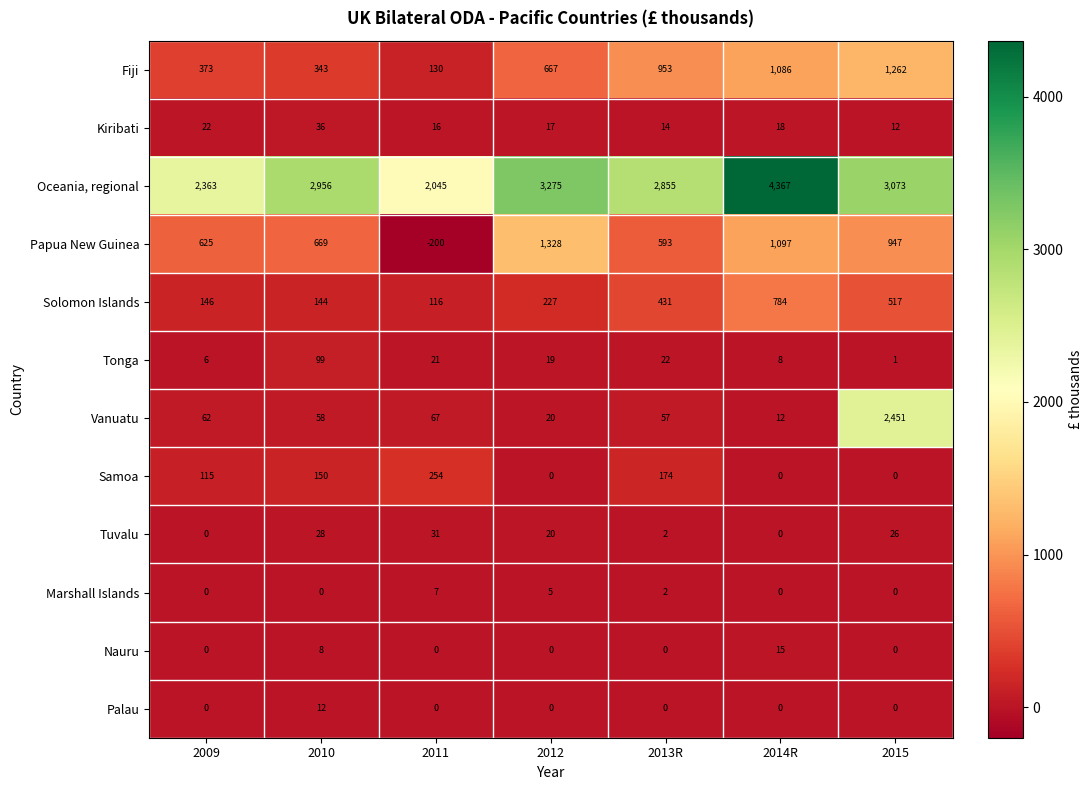

Which series changed the most between 2009 and 2012?

Oceania, regional